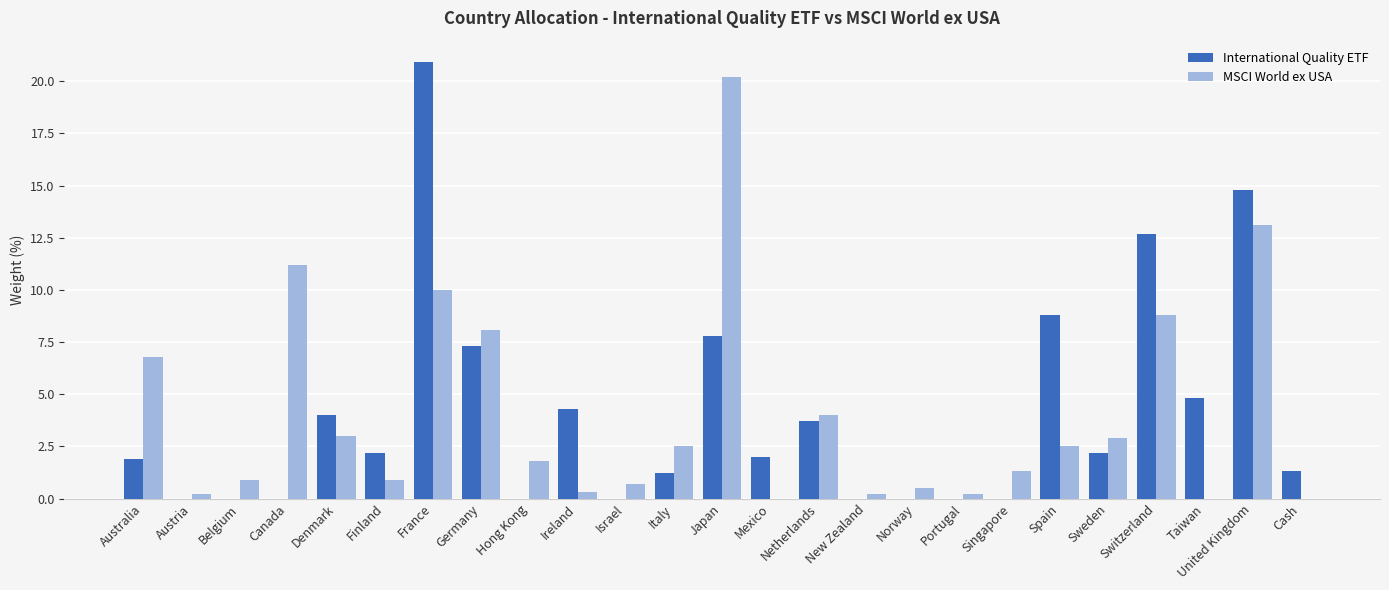

At which category is the sum across all series the highest?

France